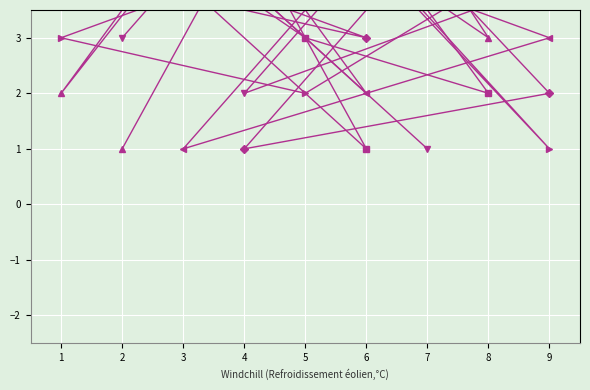

Rank the series at 3 from highest to lowest value.

col_4, col_7, col_9, col_3, col_5, col_6